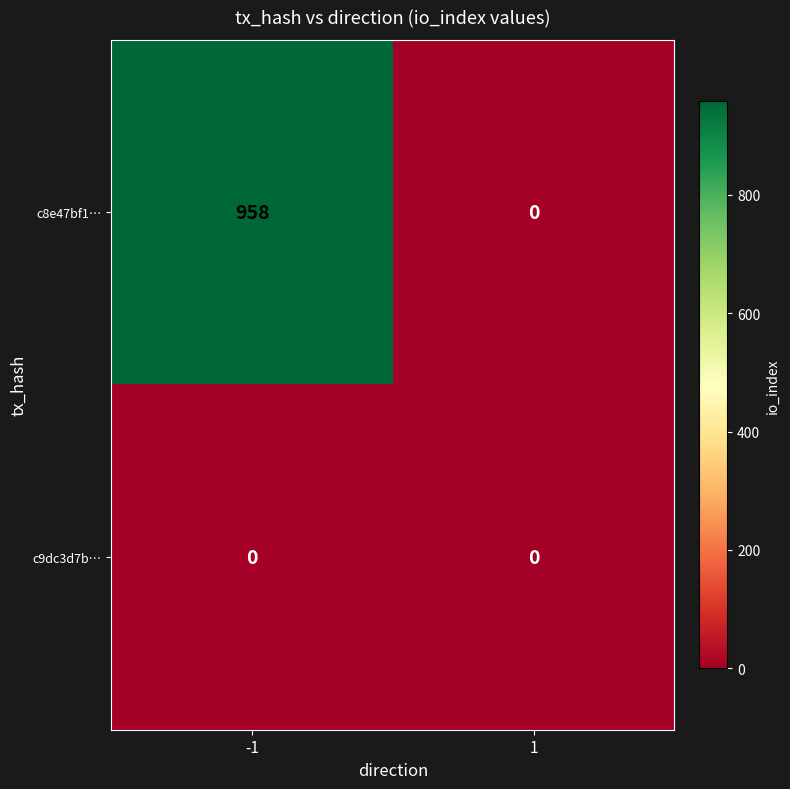

Which series has the widest spread of values?

c8e47bf1…